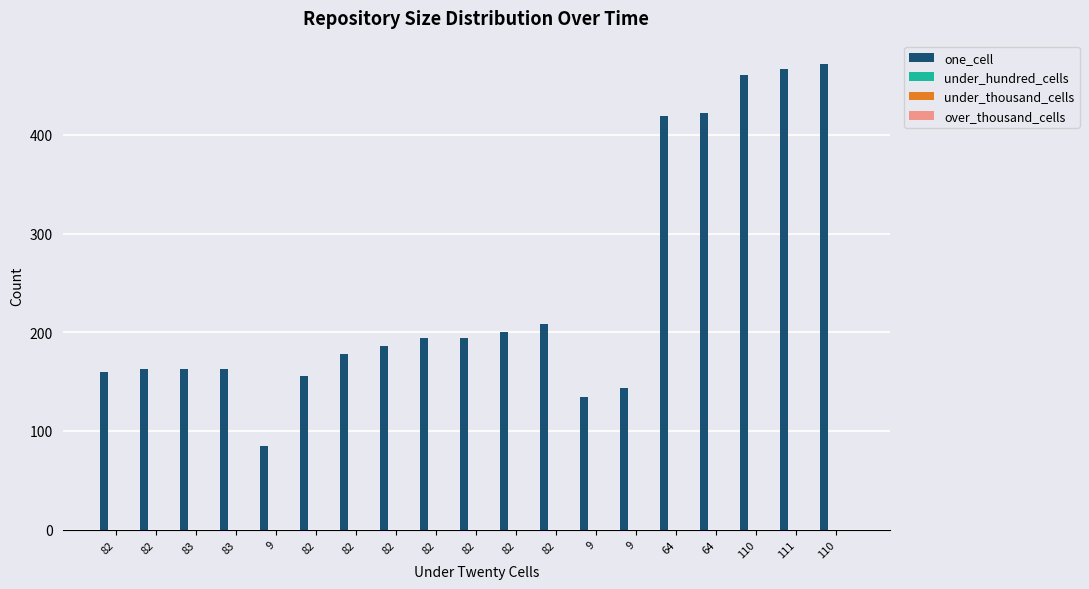

What is the difference between the maximum and minimum values?

387